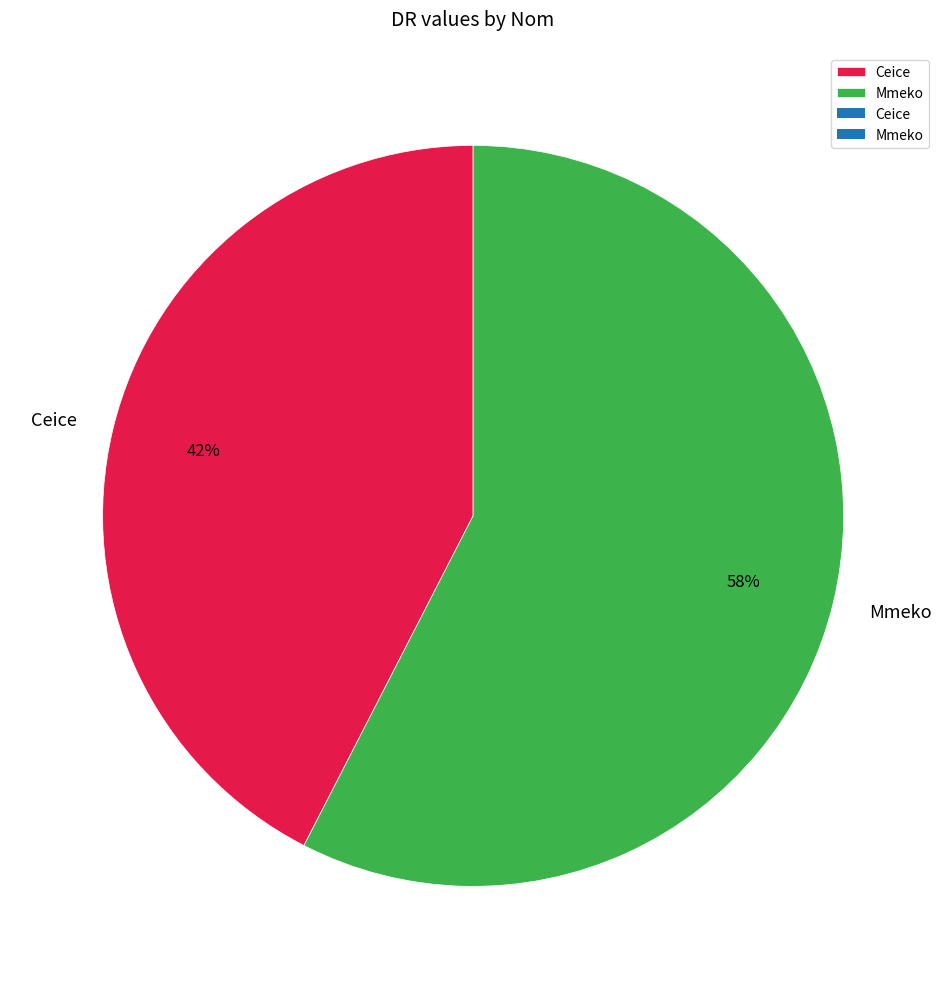

Approximately how many times larger is the value at Ceice compared to Mmeko?

0.7